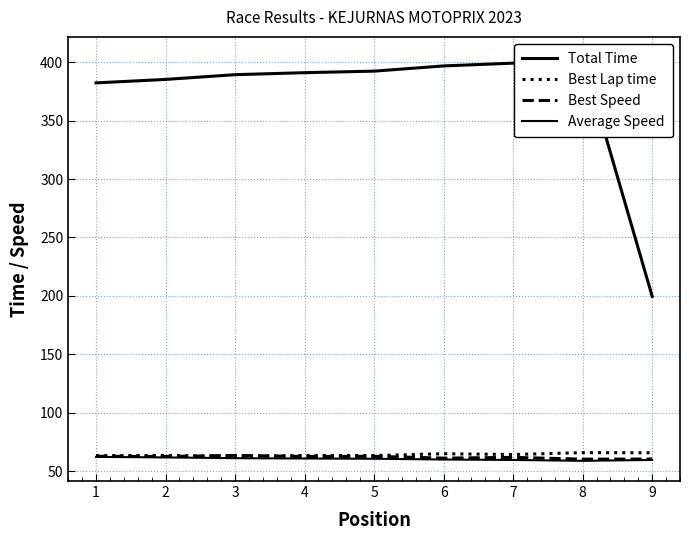

How many categories are shown in the chart?

9